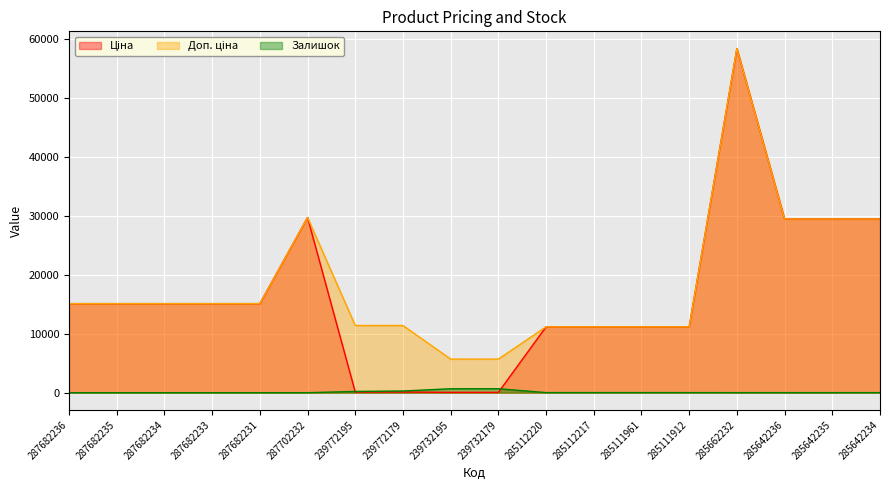

Reading left to right, list all the values displayed in this chart.

Ціна: 287682236=15120.0	287682235=15120.0	287682234=15120.0	287682233=15120.0	287682231=15120.0	287702232=29747.2	239772195=114.1	239772179=114.1	239732195=57.0	239732179=57.0	285112220=11188.2	285112217=11188.2	285111961=11188.2	285111912=11188.2	285662232=58426.5	285642236=29491.5	285642235=29491.5	285642234=29491.5
Доп. ціна: 287682236=15120.0	287682235=15120.0	287682234=15120.0	287682233=15120.0	287682231=15120.0	287702232=29747.2	239772195=11410.0	239772179=11410.0	239732195=5705.0	239732179=5705.0	285112220=11188.2	285112217=11188.2	285111961=11188.2	285111912=11188.2	285662232=58426.5	285642236=29491.5	285642235=29491.5	285642234=29491.5
Залишок: 287682236=0.0	287682235=0.0	287682234=0.0	287682233=0.0	287682231=0.0	287702232=0.0	239772195=215.0	239772179=290.0	239732195=670.0	239732179=676.0	285112220=17.0	285112217=17.0	285111961=17.0	285111912=15.0	285662232=12.0	285642236=11.0	285642235=11.0	285642234=13.0